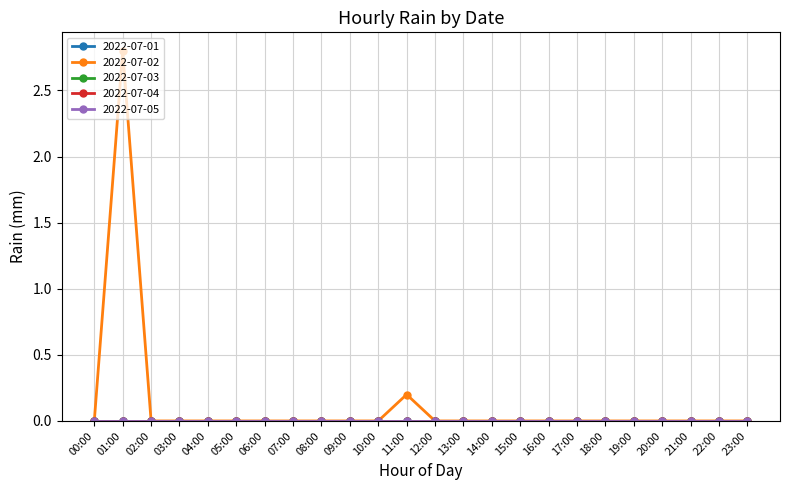

Reading left to right, transcribe all the data shown in this chart.

2022-07-01: 00:00=0.0	01:00=0.0	02:00=0.0	03:00=0.0	04:00=0.0	05:00=0.0	06:00=0.0	07:00=0.0	08:00=0.0	09:00=0.0	10:00=0.0	11:00=0.0	12:00=0.0	13:00=0.0	14:00=0.0	15:00=0.0	16:00=0.0	17:00=0.0	18:00=0.0	19:00=0.0	20:00=0.0	21:00=0.0	22:00=0.0	23:00=0.0
2022-07-02: 00:00=0.0	01:00=2.8	02:00=0.0	03:00=0.0	04:00=0.0	05:00=0.0	06:00=0.0	07:00=0.0	08:00=0.0	09:00=0.0	10:00=0.0	11:00=0.2	12:00=0.0	13:00=0.0	14:00=0.0	15:00=0.0	16:00=0.0	17:00=0.0	18:00=0.0	19:00=0.0	20:00=0.0	21:00=0.0	22:00=0.0	23:00=0.0
2022-07-03: 00:00=0.0	01:00=0.0	02:00=0.0	03:00=0.0	04:00=0.0	05:00=0.0	06:00=0.0	07:00=0.0	08:00=0.0	09:00=0.0	10:00=0.0	11:00=0.0	12:00=0.0	13:00=0.0	14:00=0.0	15:00=0.0	16:00=0.0	17:00=0.0	18:00=0.0	19:00=0.0	20:00=0.0	21:00=0.0	22:00=0.0	23:00=0.0
2022-07-04: 00:00=0.0	01:00=0.0	02:00=0.0	03:00=0.0	04:00=0.0	05:00=0.0	06:00=0.0	07:00=0.0	08:00=0.0	09:00=0.0	10:00=0.0	11:00=0.0	12:00=0.0	13:00=0.0	14:00=0.0	15:00=0.0	16:00=0.0	17:00=0.0	18:00=0.0	19:00=0.0	20:00=0.0	21:00=0.0	22:00=0.0	23:00=0.0
2022-07-05: 00:00=0.0	01:00=0.0	02:00=0.0	03:00=0.0	04:00=0.0	05:00=0.0	06:00=0.0	07:00=0.0	08:00=0.0	09:00=0.0	10:00=0.0	11:00=0.0	12:00=0.0	13:00=0.0	14:00=0.0	15:00=0.0	16:00=0.0	17:00=0.0	18:00=0.0	19:00=0.0	20:00=0.0	21:00=0.0	22:00=0.0	23:00=0.0